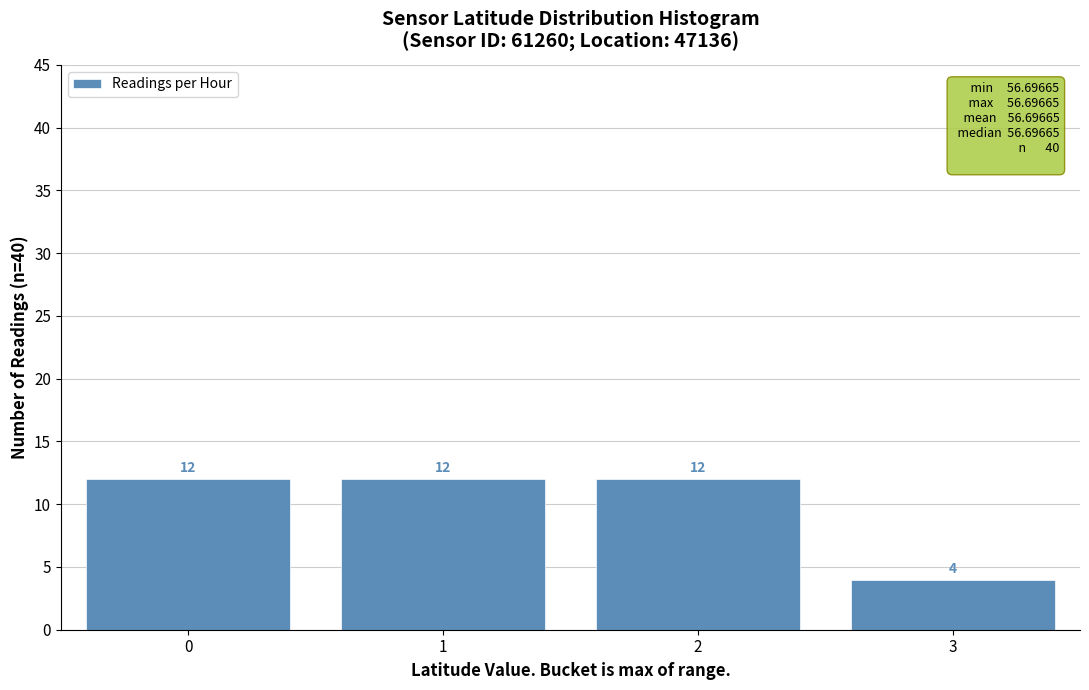

Reading left to right, extract all data points from this chart.

0=12	1=12	2=12	3=4